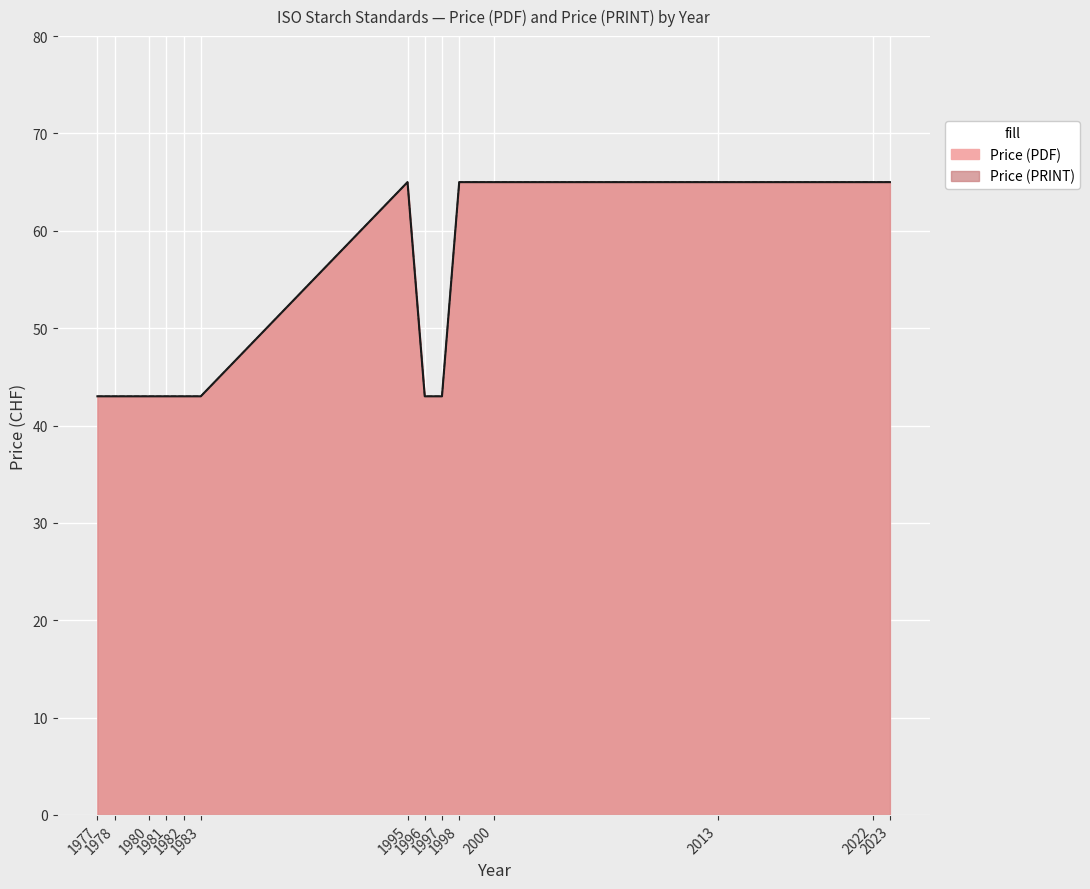

Between 2000 and 1983, which is larger?

2000